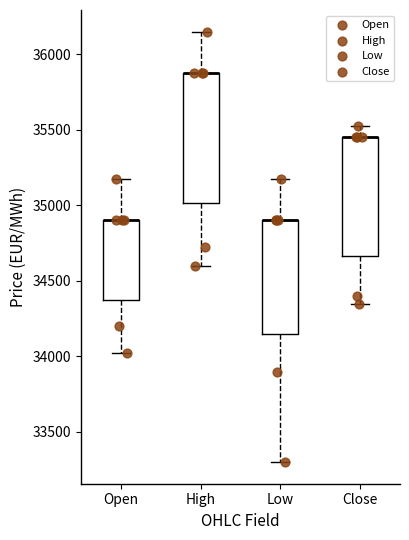

Reading left to right, transcribe this box plot: for each box, give where its median line is, the range the box spans, and where its two whiskers end, as read against the y-axis. The values are not printed on the chart, so give them approximately, as read against the axis.

Open: median 34900 (drawn on the box's upper edge), box 34400 to 34900, whiskers 34050 to 35200
High: median 35900 (drawn on the box's upper edge), box 35000 to 35900, whiskers 34600 to 36150
Low: median 34900 (drawn on the box's upper edge), box 34150 to 34900, whiskers 33300 to 35200
Close: median 35450 (drawn on the box's upper edge), box 34650 to 35450, whiskers 34350 to 35550